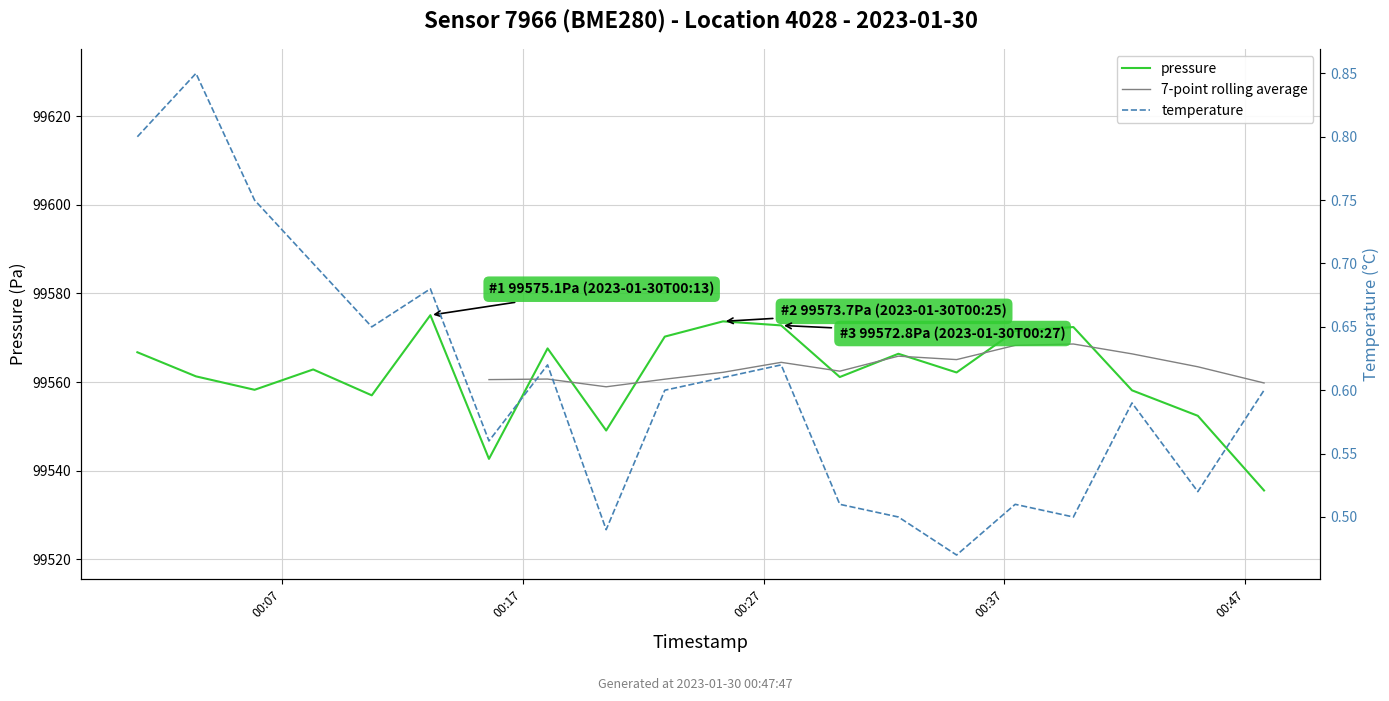

What is the lowest value of the pressure series?

99535.5